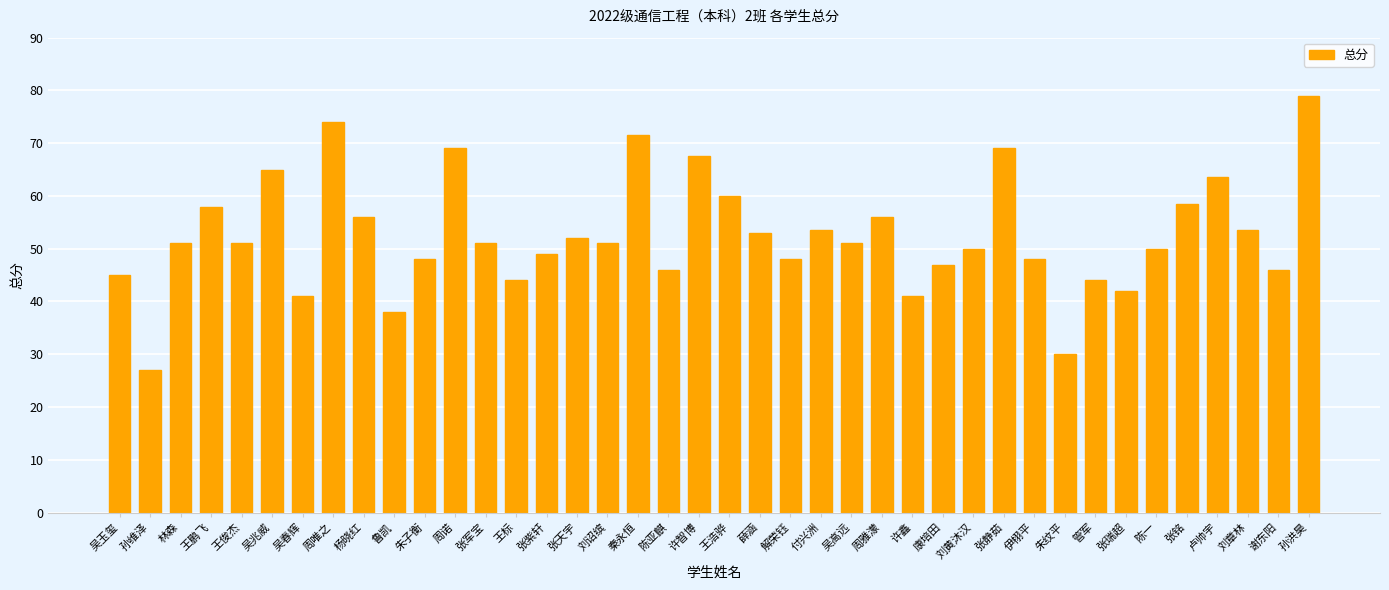

What is the approximate value at 王鹏飞?

58.0